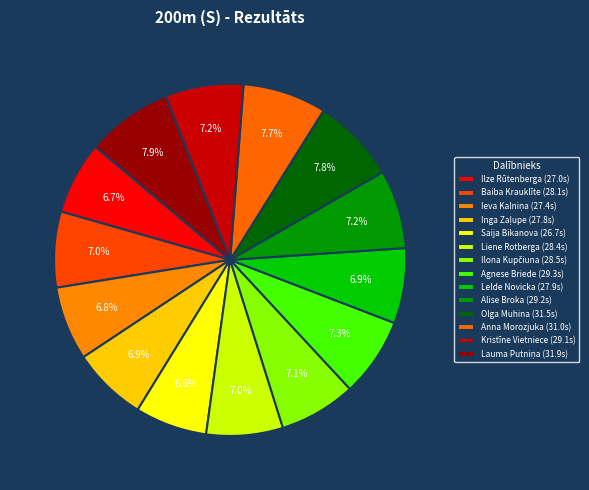

Which slice is the largest?

Lauma Putniņa